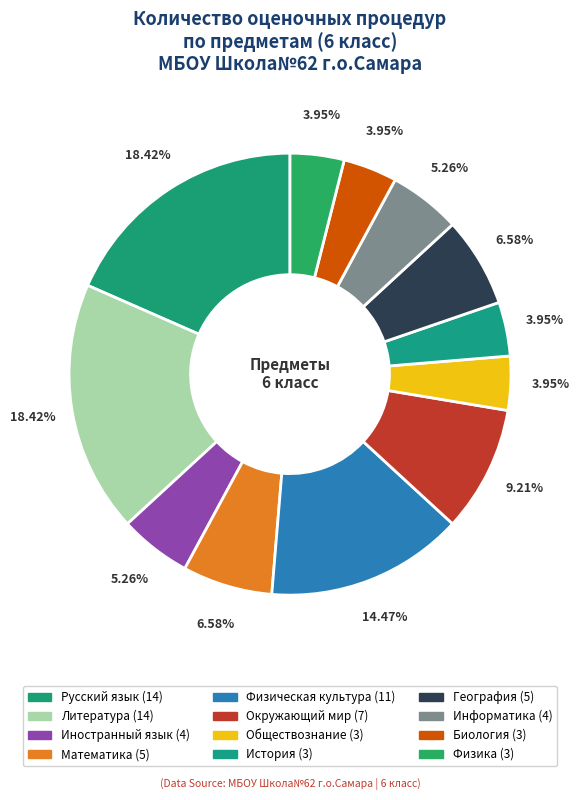

Is it true that Математика is 1% of the pie?

False